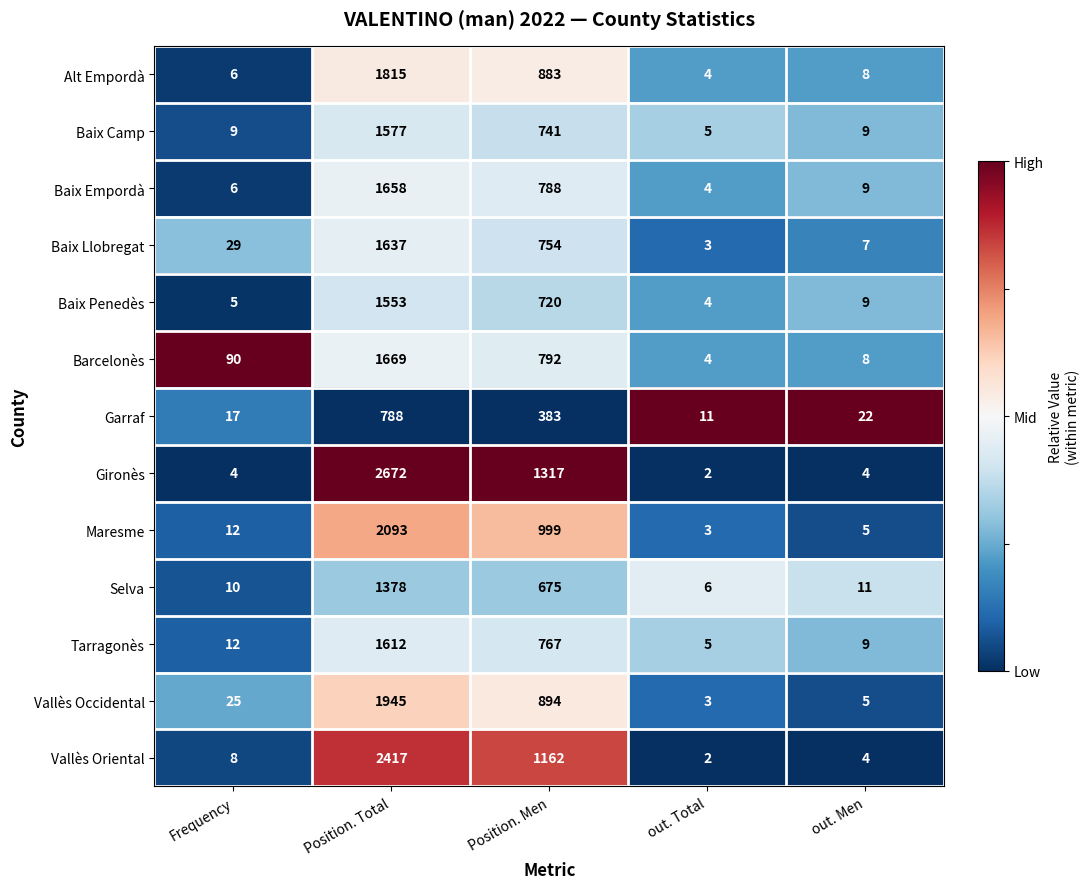

Which series has the largest range (max minus min)?

Gironès